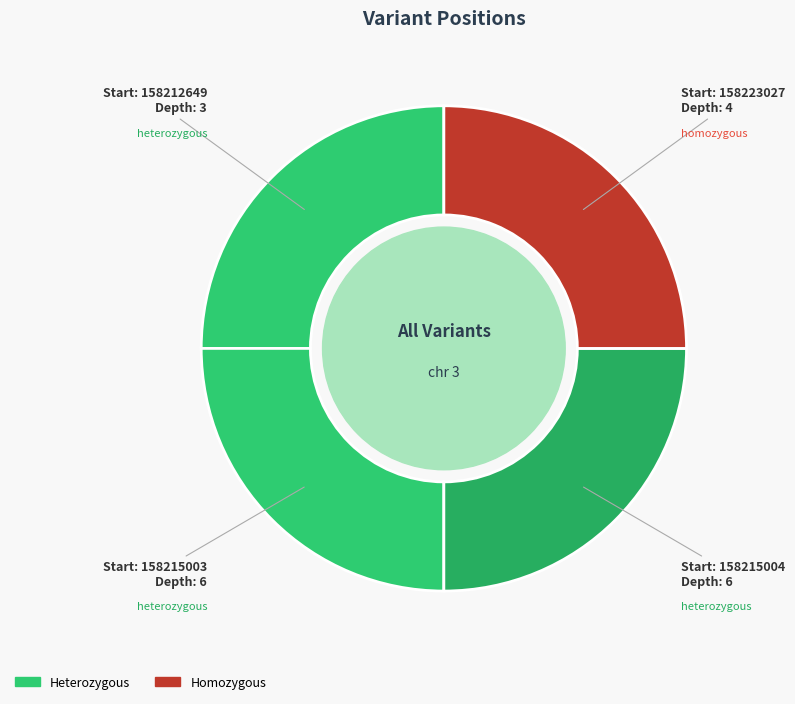

What is the smallest slice in the pie chart?

158212649